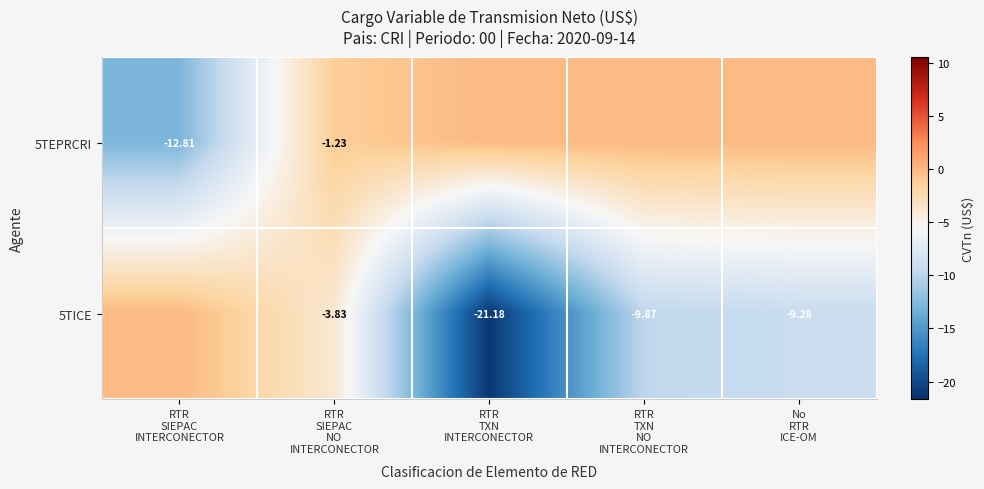

Which series has the widest spread of values?

5TICE